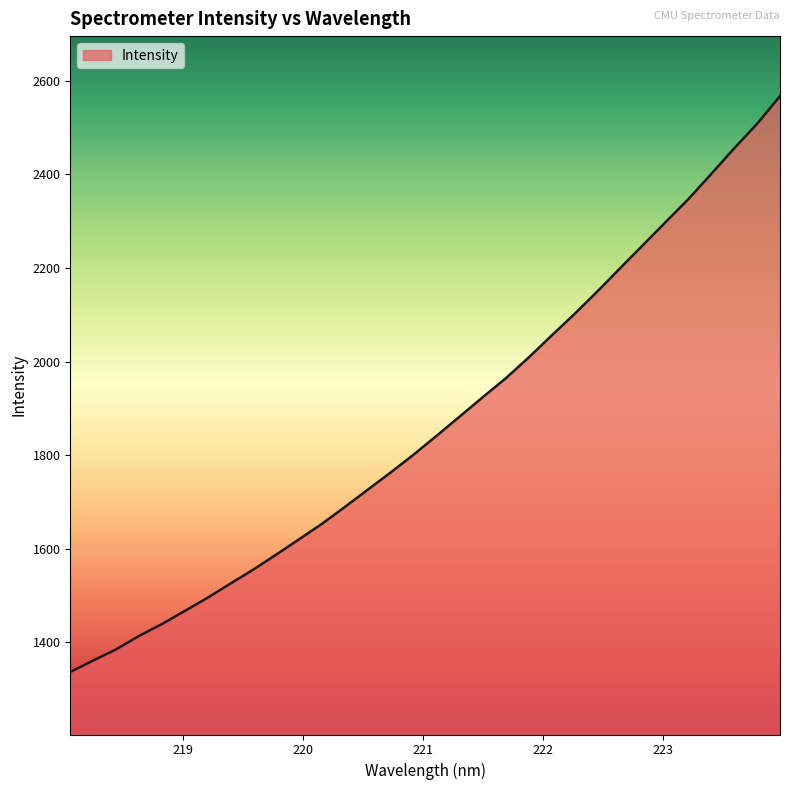

What is the smallest value displayed?

1336.3